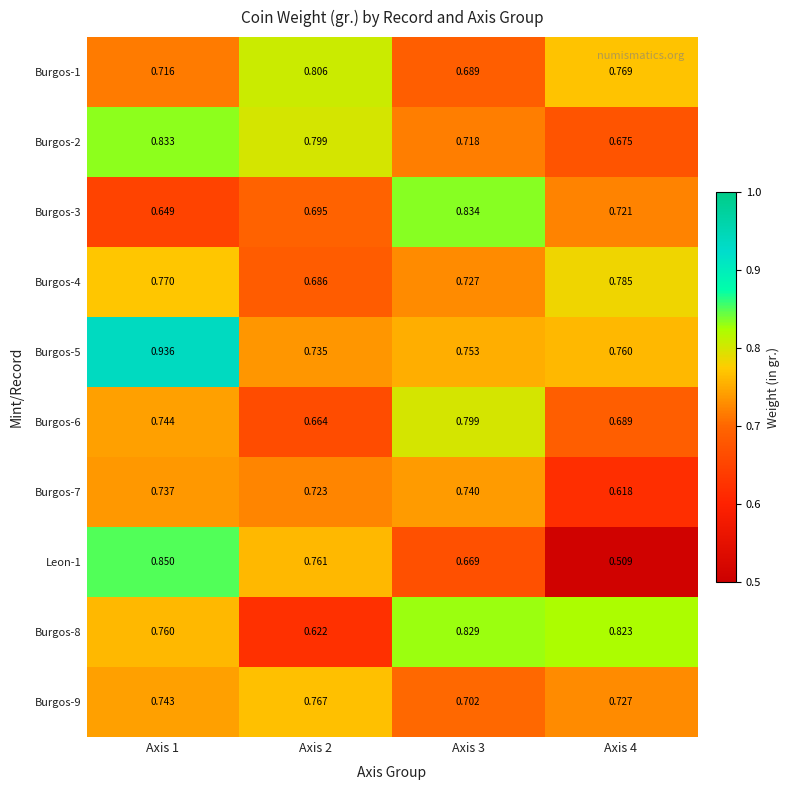

Which series has the widest spread of values?

Leon-1